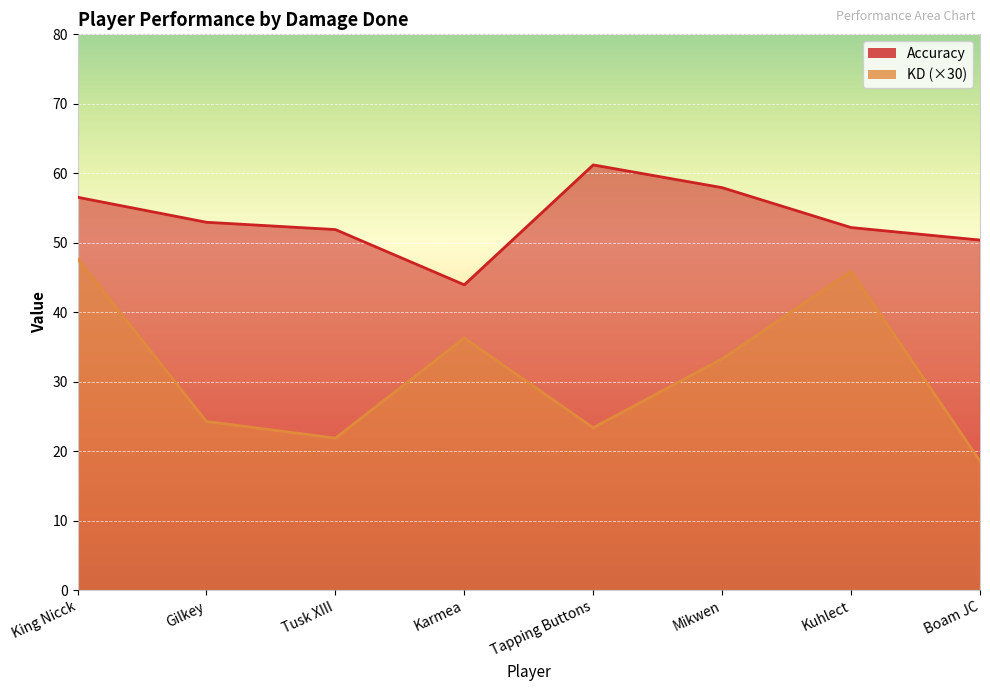

What is the label of the 6th point from the left?

Mikwen